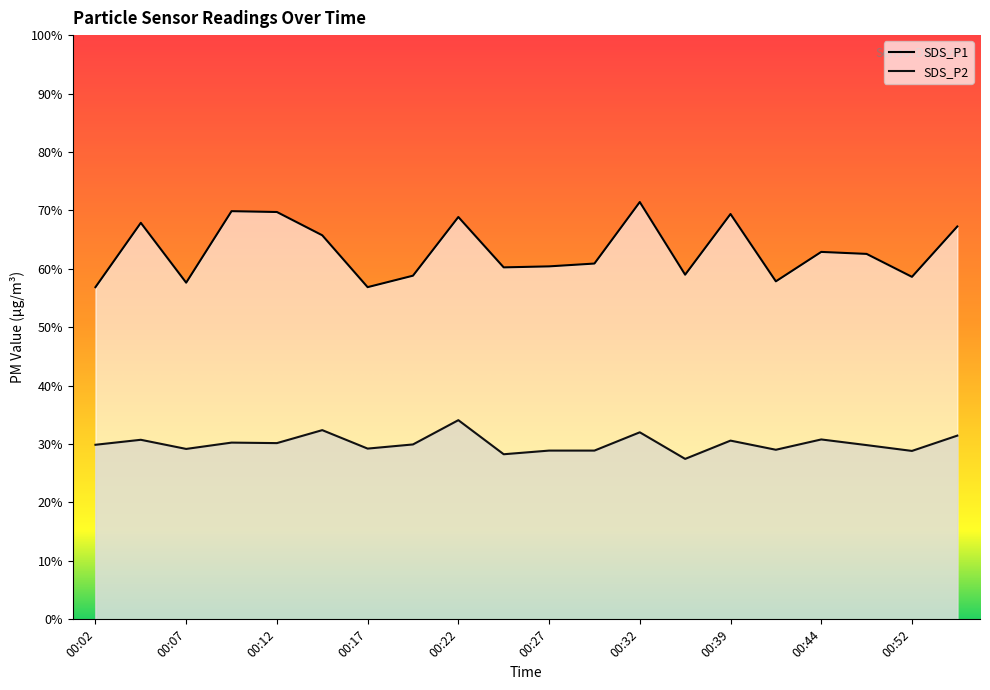

Where is the first local minimum for SDS_P1?

00:07